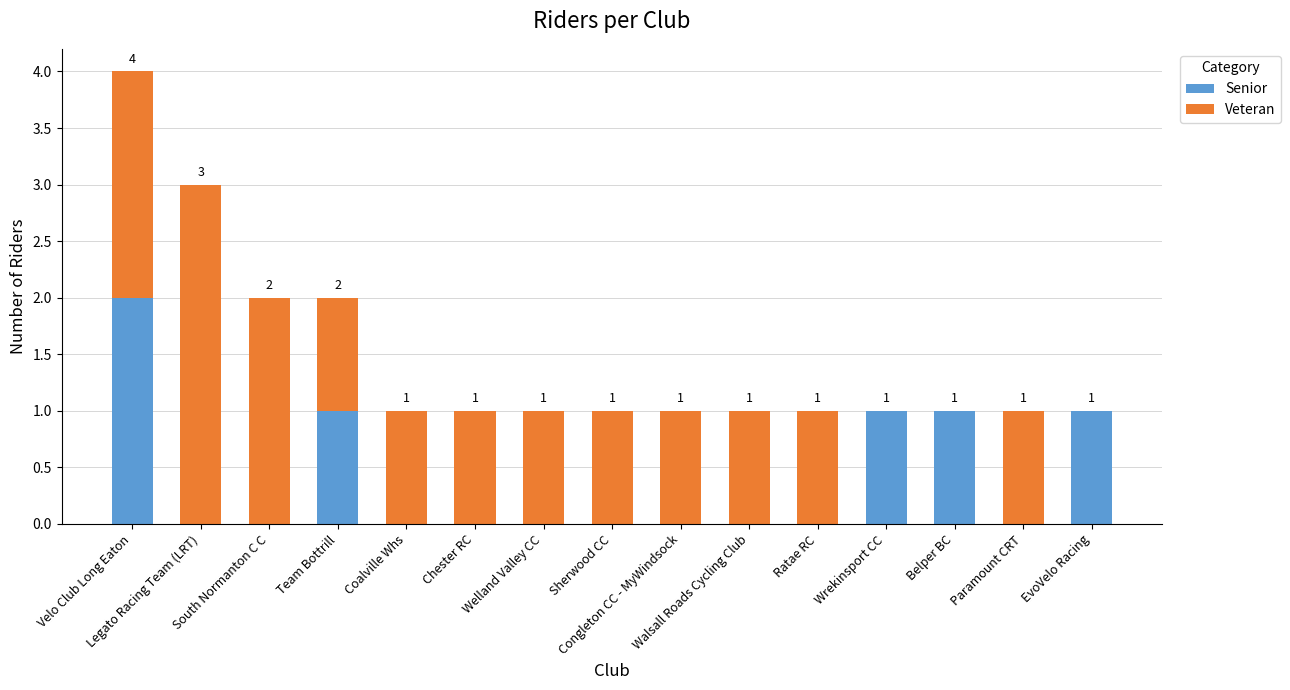

What are all the series names shown in the legend?

Senior, Veteran